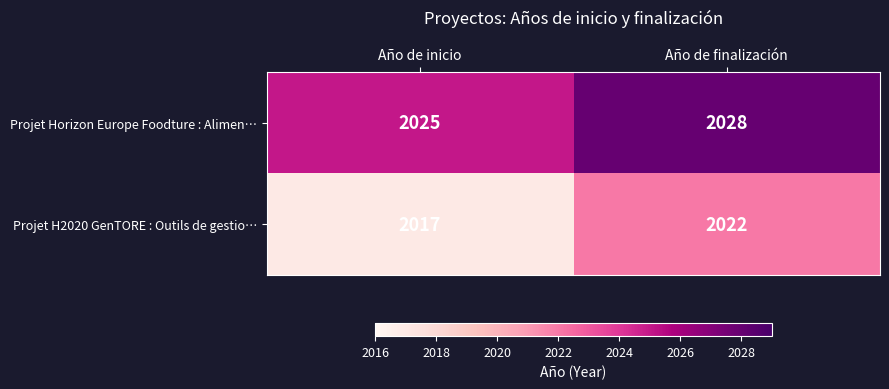

What is the maximum value shown in the chart?

2028